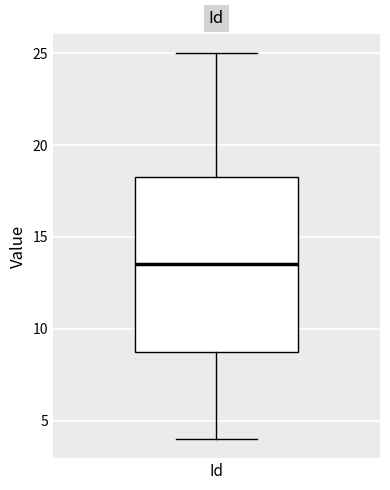

Transcribe this box plot: give where the median line is, the range the box spans, and where the two whiskers end, as read against the y-axis. The values are not printed on the chart, so give them approximately, as read against the axis.

median 13.5, box 9.0 to 18.5, whiskers 4.0 to 25.0